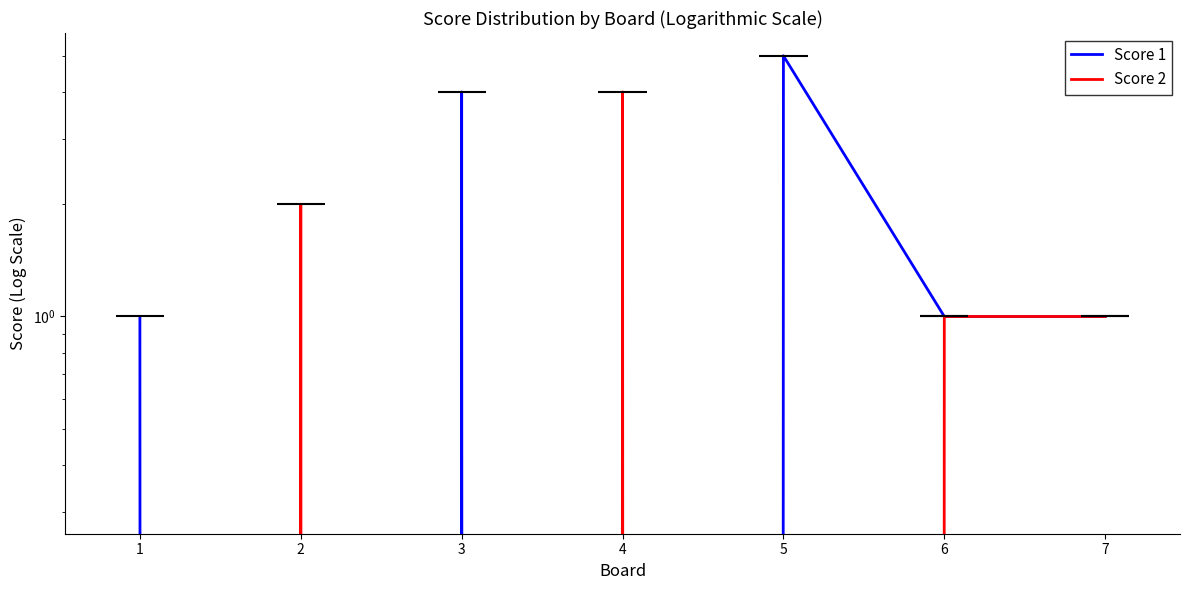

Which series has the largest range (max minus min)?

Score 1